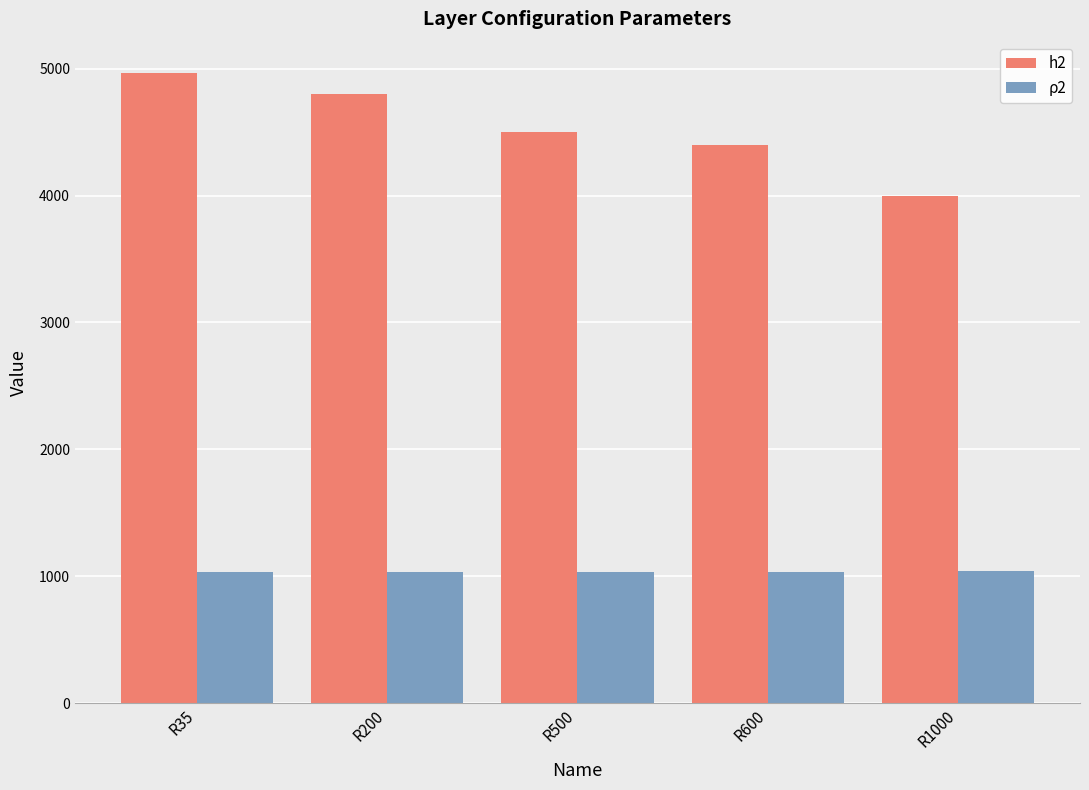

Count the number of categories in the chart.

5